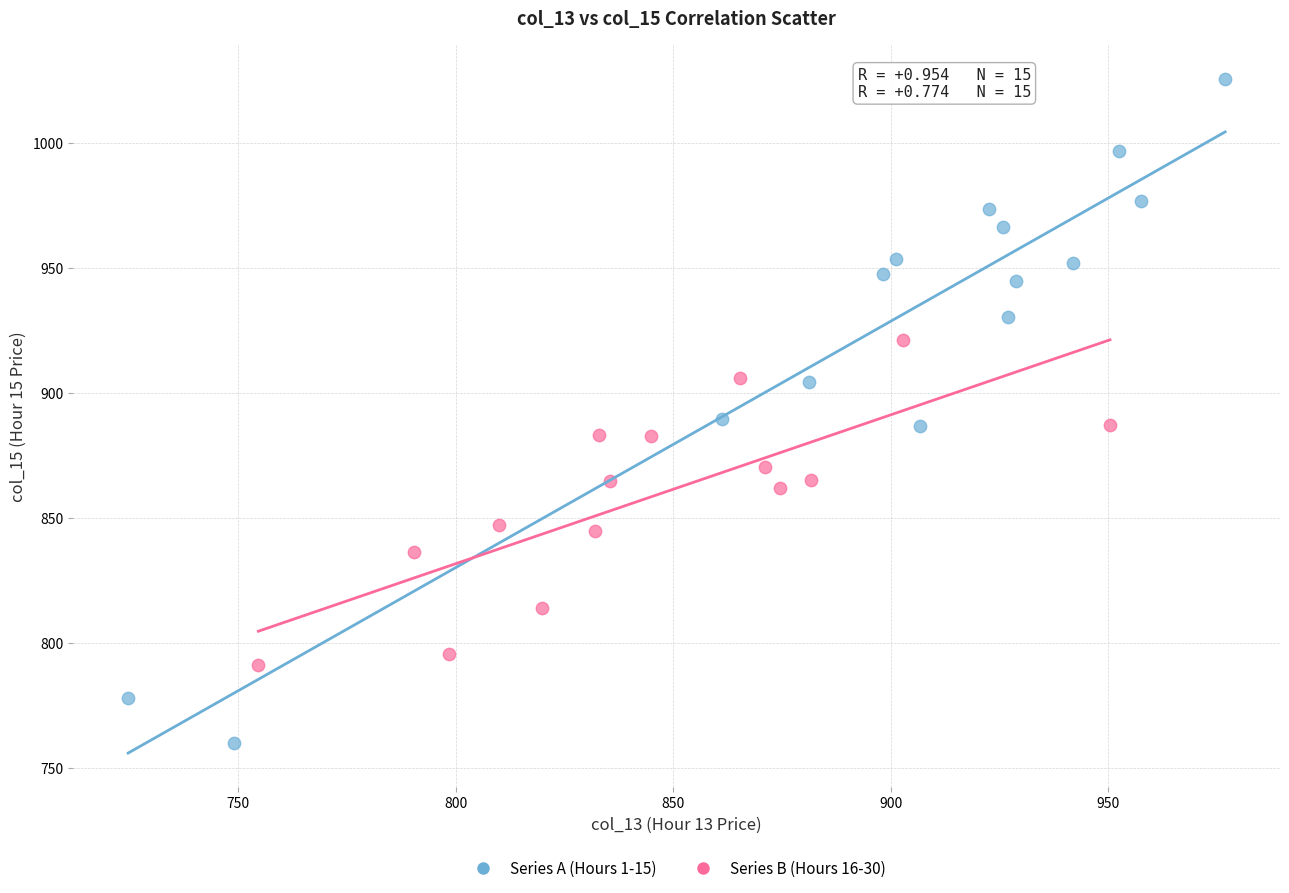

Which series contains the highest Y value?

Series A (Hours 1-15)